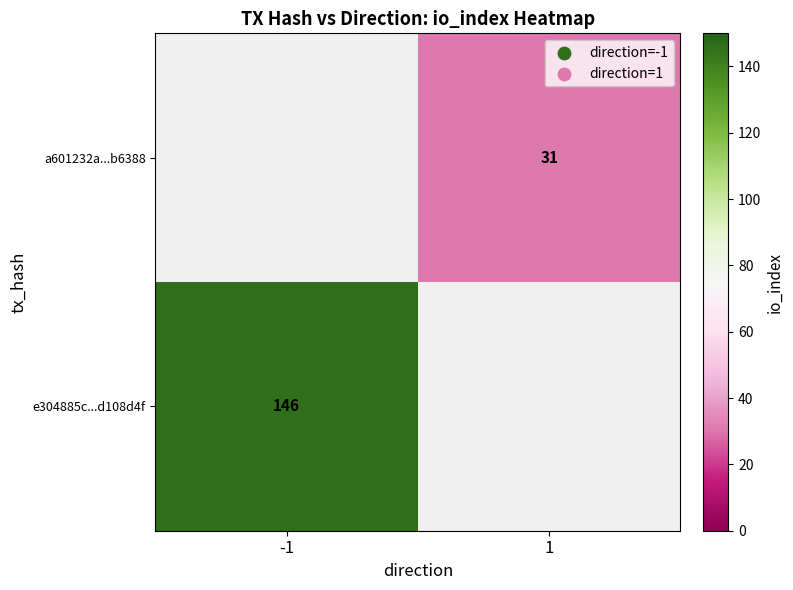

The e304885c...d108d4f series shows 146 at -1. True or false?

True